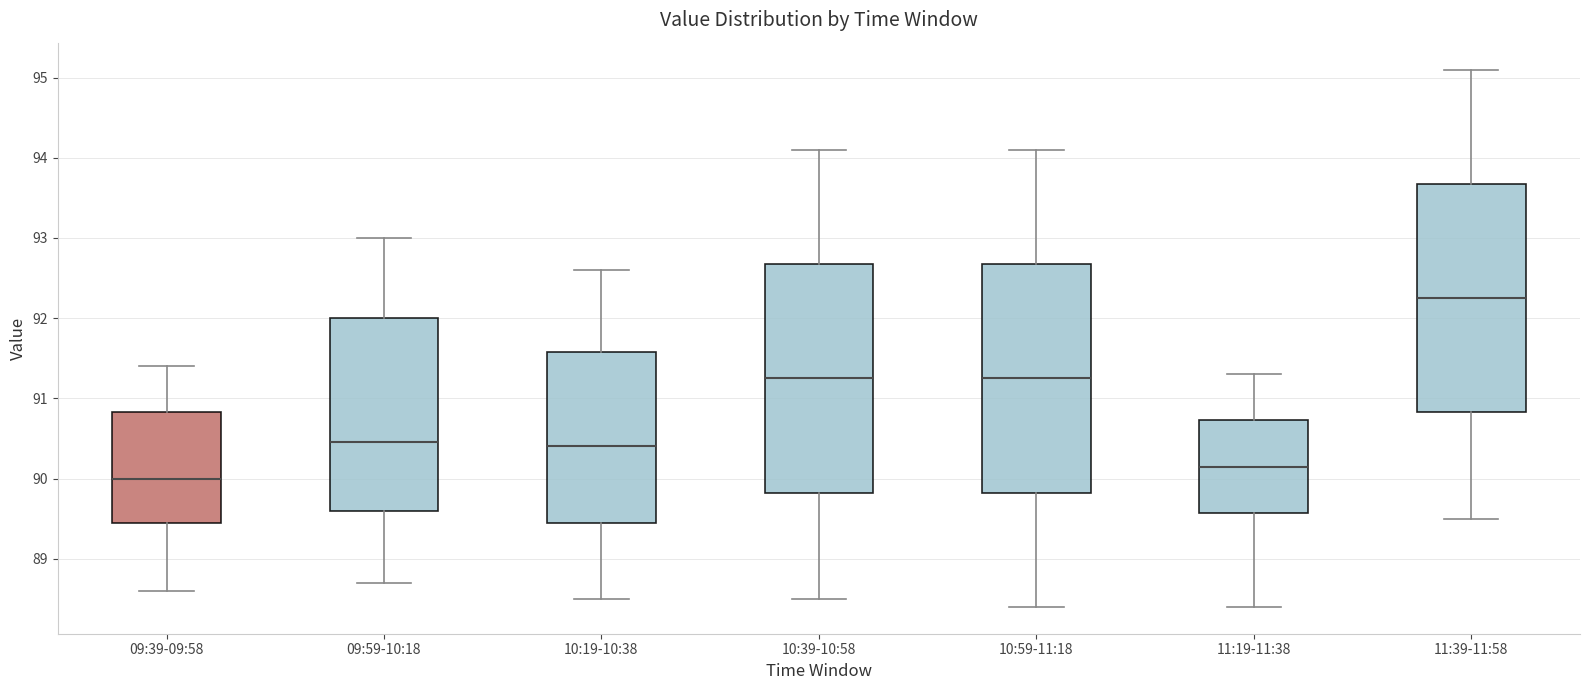

Which box's median line is the lowest?

09:39-09:58